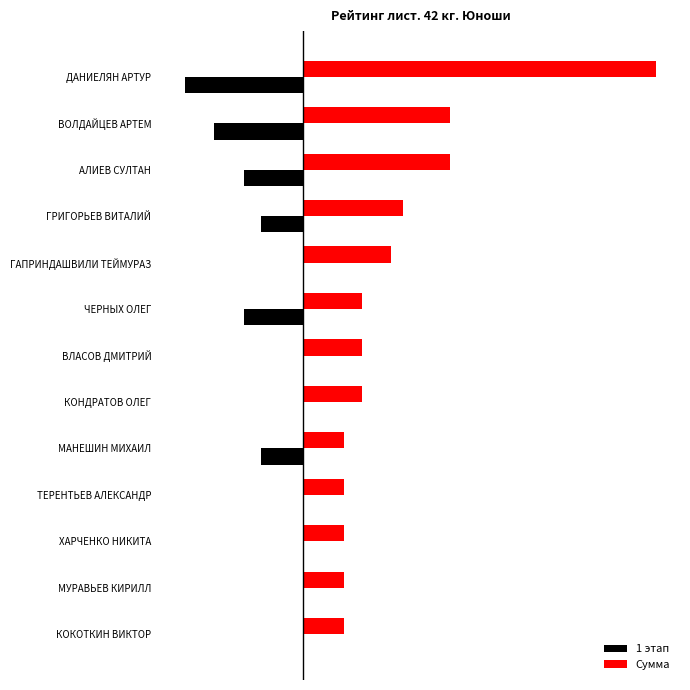

What are all the series names shown in the legend?

1 этап, Сумма